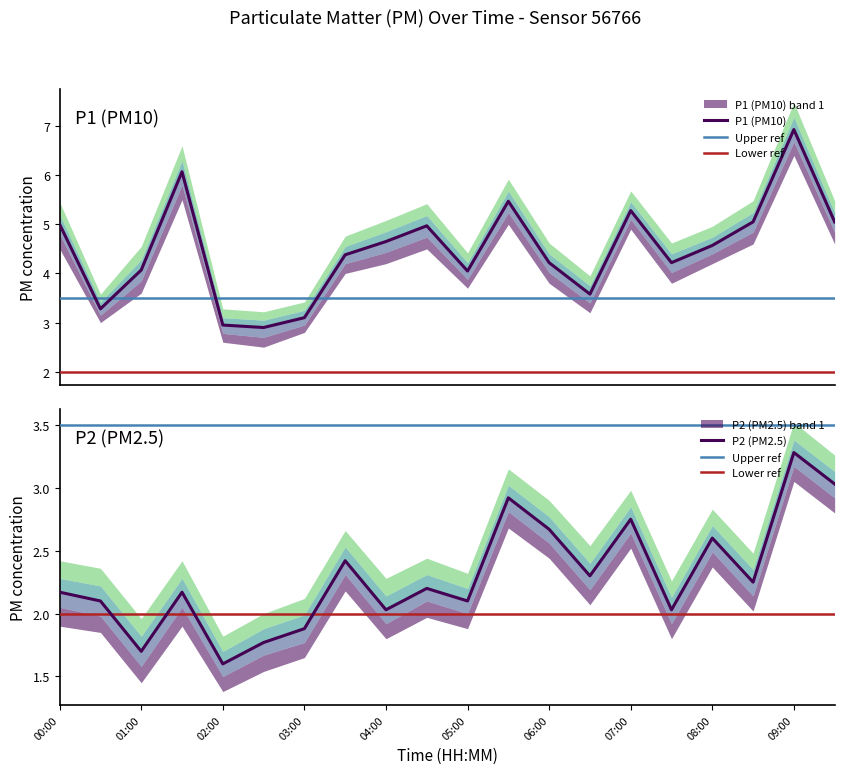

What is the sum of the P1 values at 07:30 and 06:30?

7.8